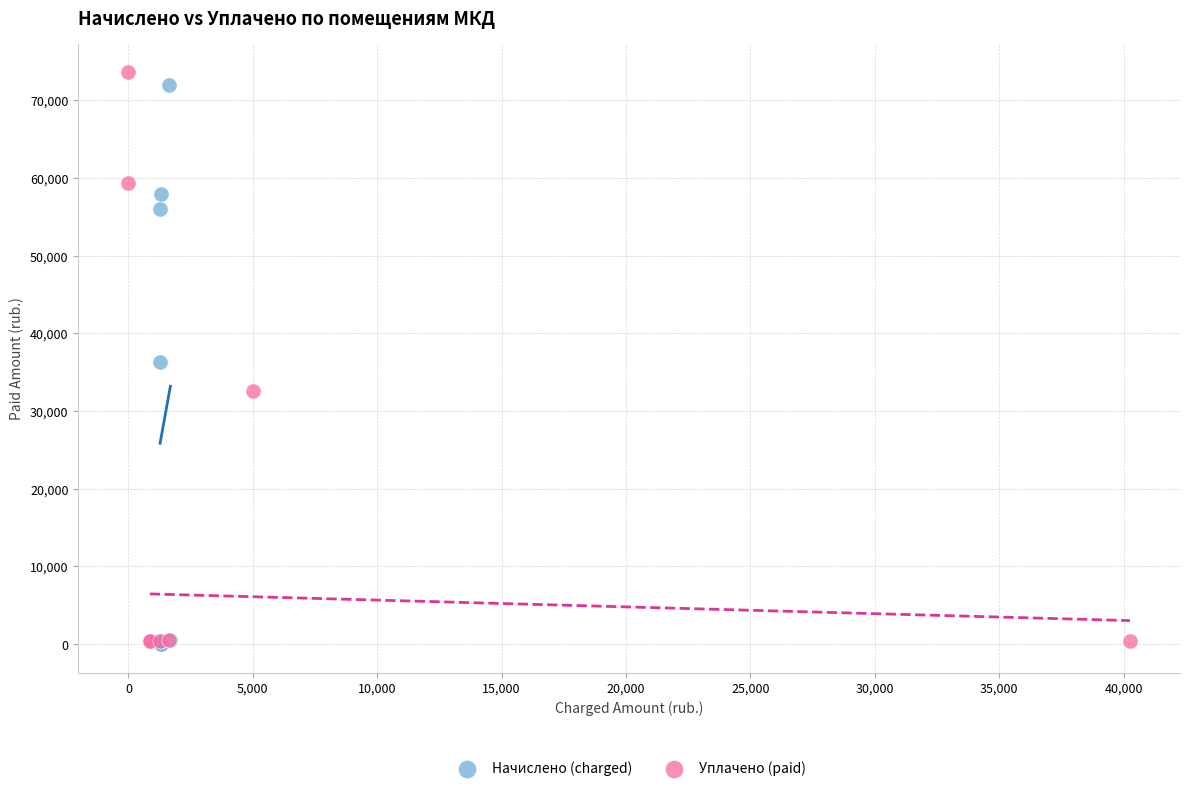

Which series contains the highest Y value?

Уплачено (paid)